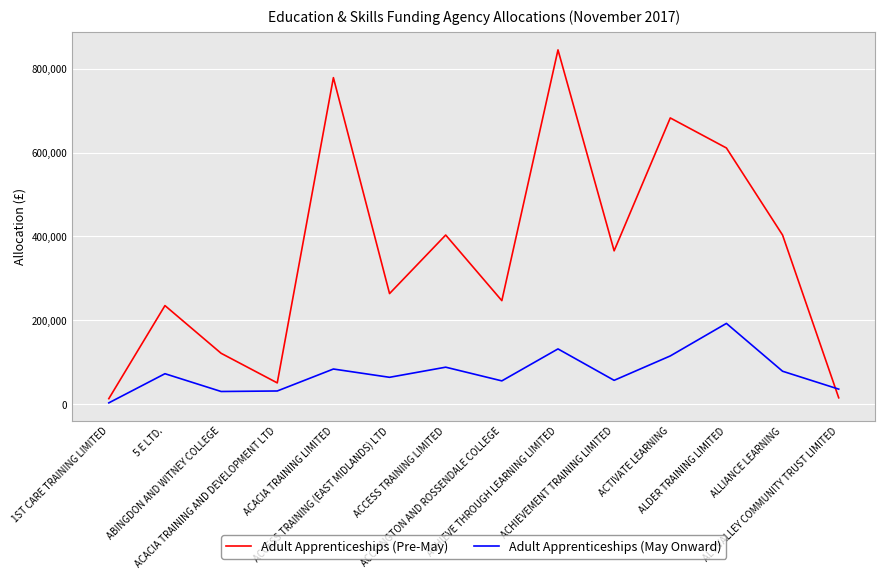

What is the difference between the maximum and minimum values in the Adult Apprenticeships (Pre-May) series?

831691